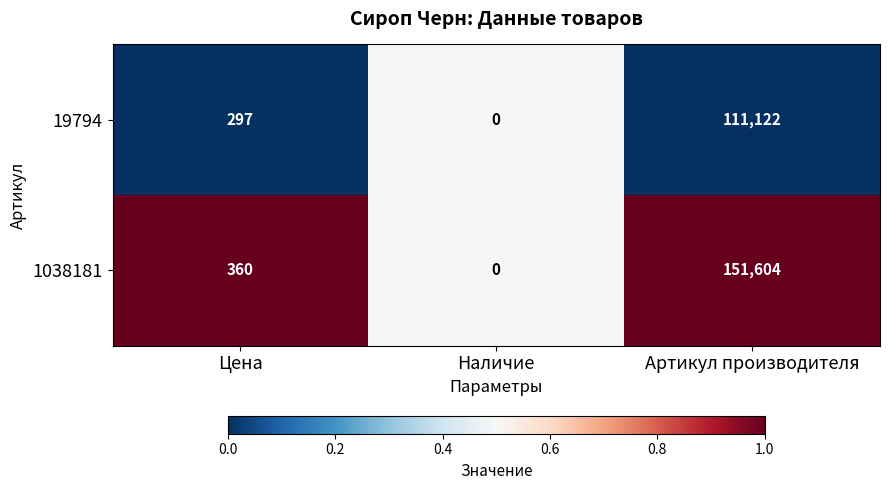

Reading left to right, extract all data points from this chart.

19794: Цена=297	Наличие=0	Артикул производителя=111122
1038181: Цена=360	Наличие=0	Артикул производителя=151604